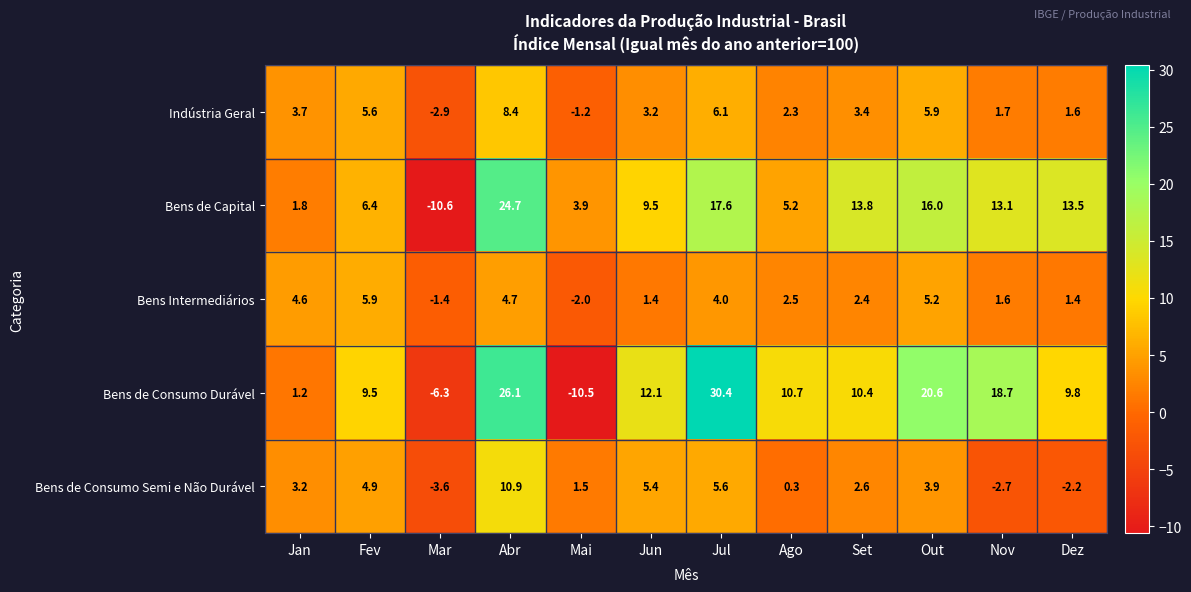

True or false: Bens de Consumo Durável has a value of 10.4 at Set.

True